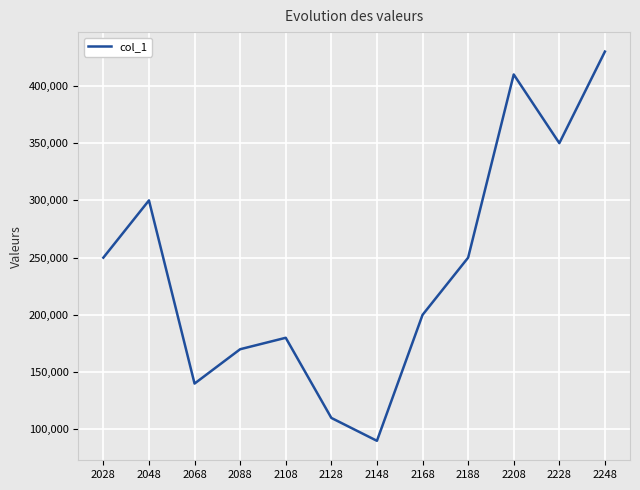

What is the average value?

240000